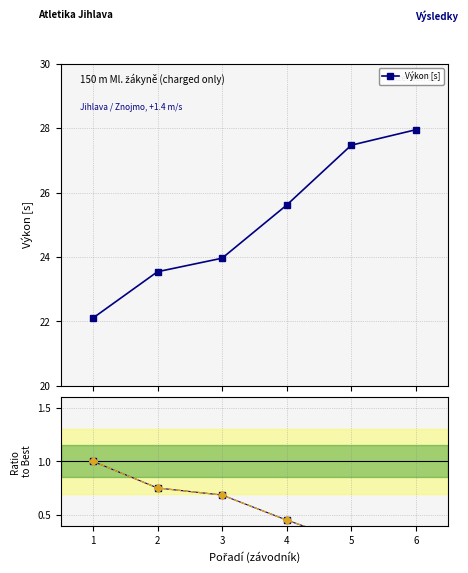

True or false: Body (ratio) and Body/548 cross at least once.

False